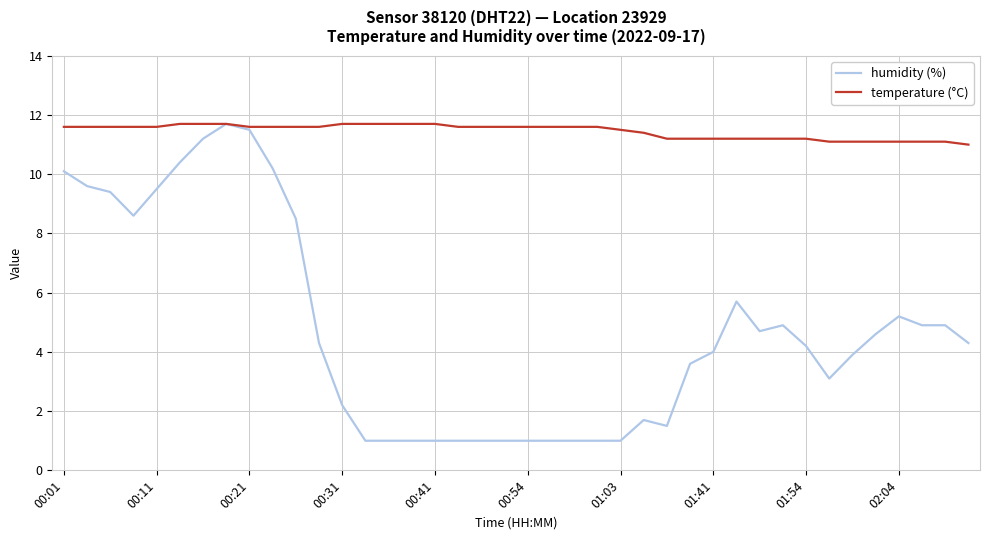

Which series has the largest total across all categories?

temperature (°C)